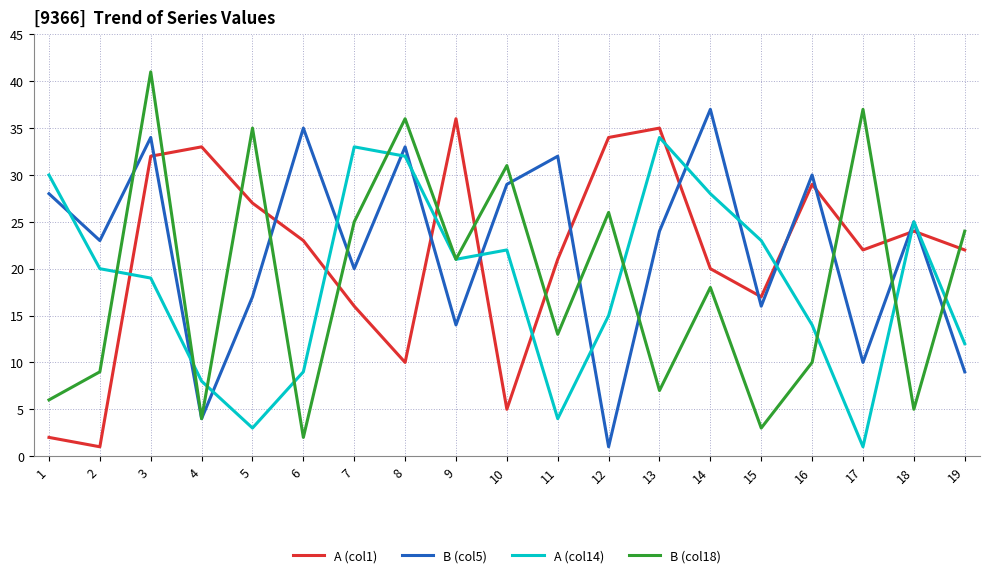

What is the difference between the highest and lowest values at 18?

20